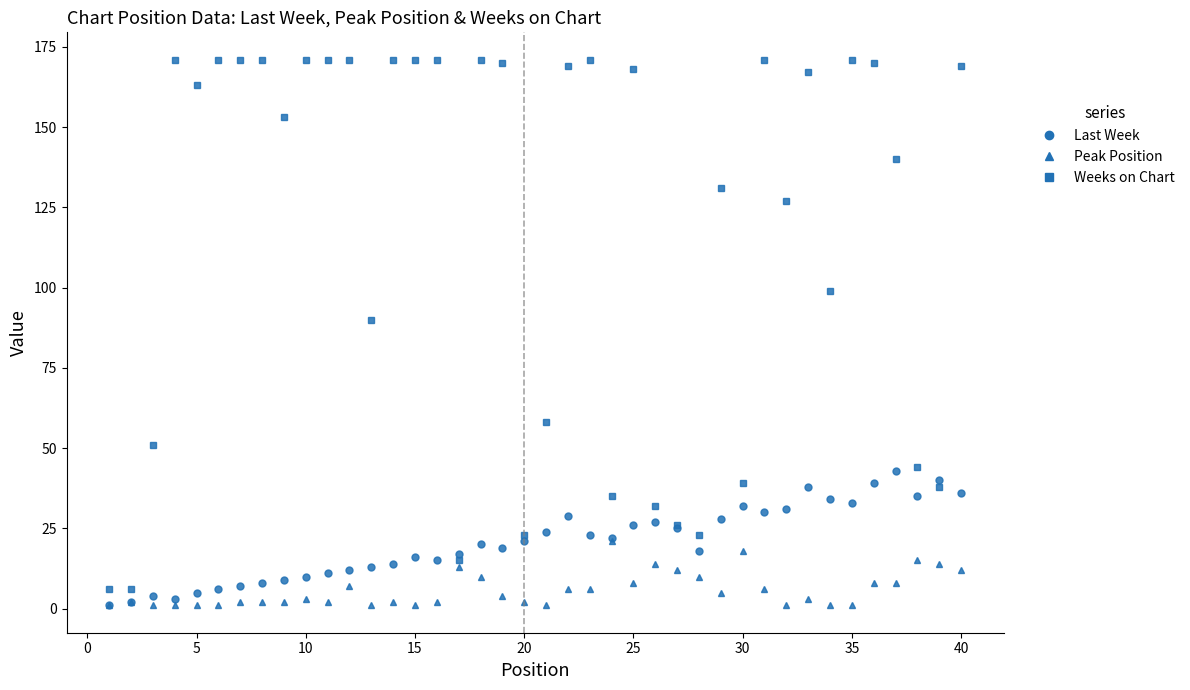

How many values in the Weeks on Chart series are below 167?

20